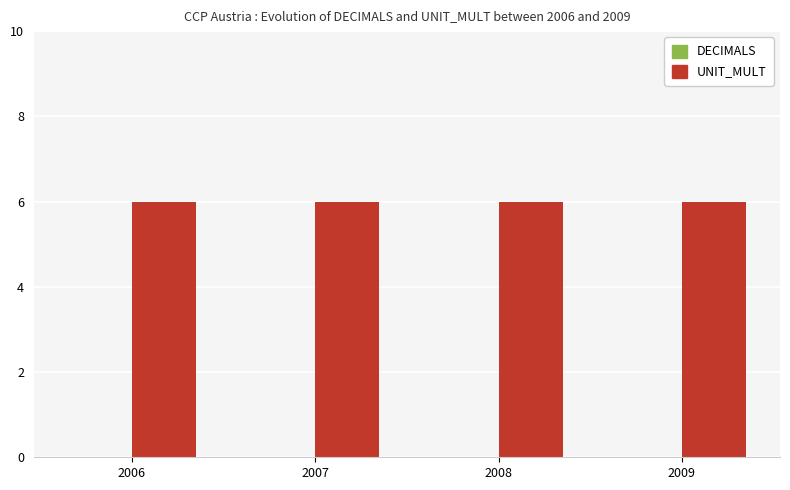

What is the sum of all UNIT_MULT values?

24